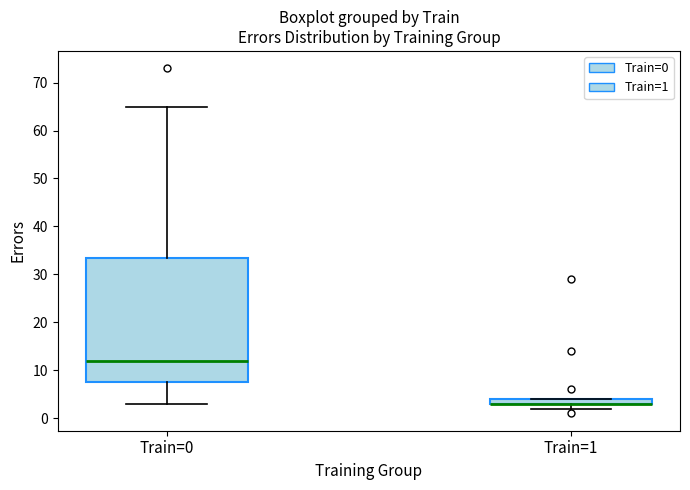

Where is the lower edge of the box for Train=0 on the y-axis? The values are not printed on the chart, so give them approximately, as read against the axis.

8